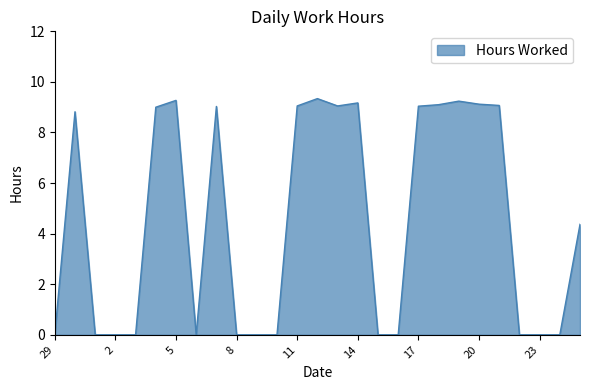

How many points are lower than both their immediate neighbors (excluding endpoints)?

2